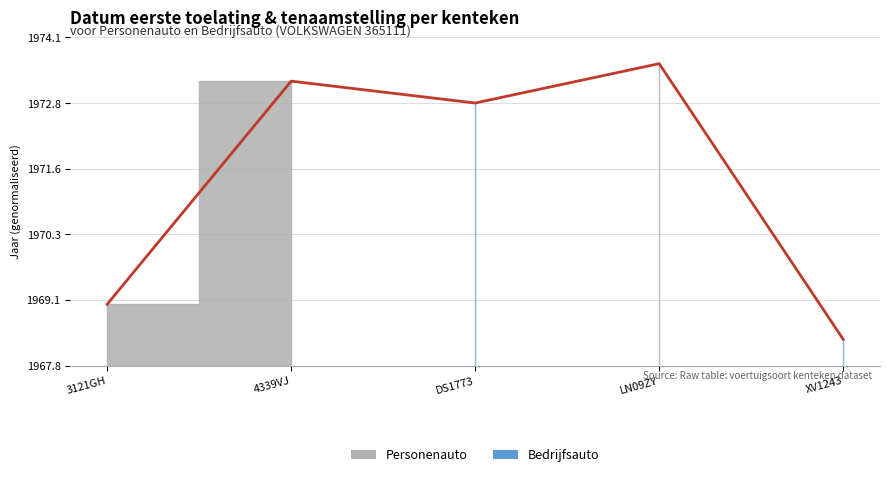

What is the average value?

1971.4